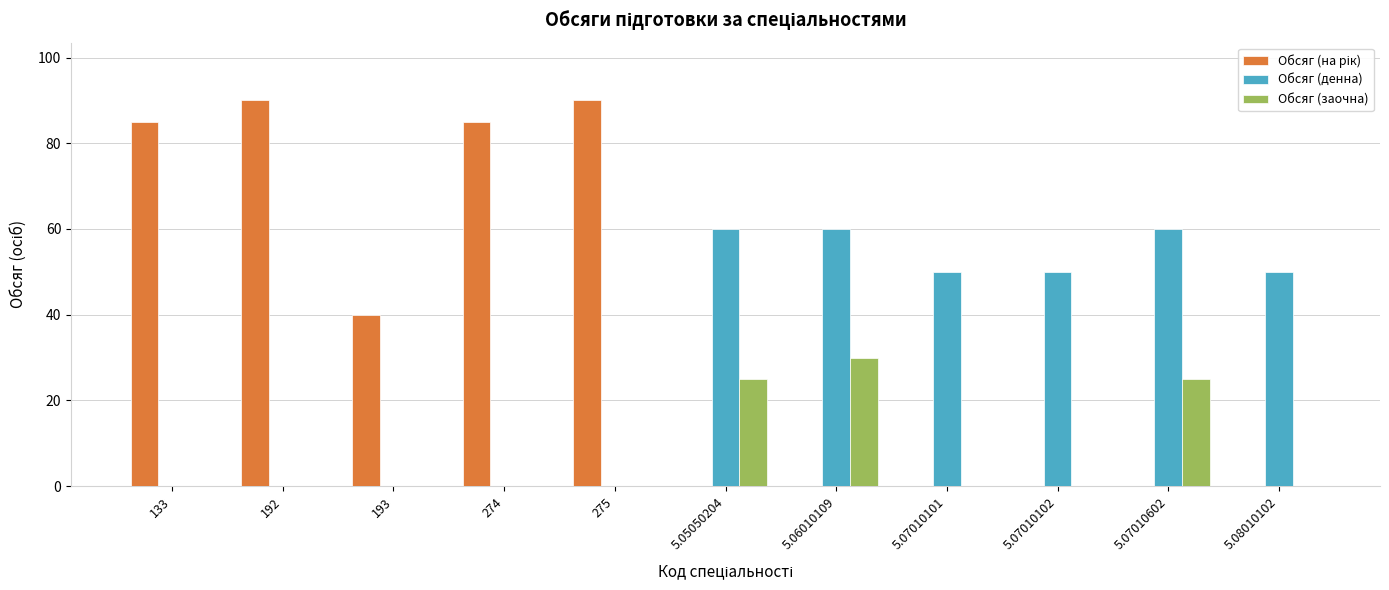

The Обсяг (денна) series shows 89 at 5.07010602. True or false?

False